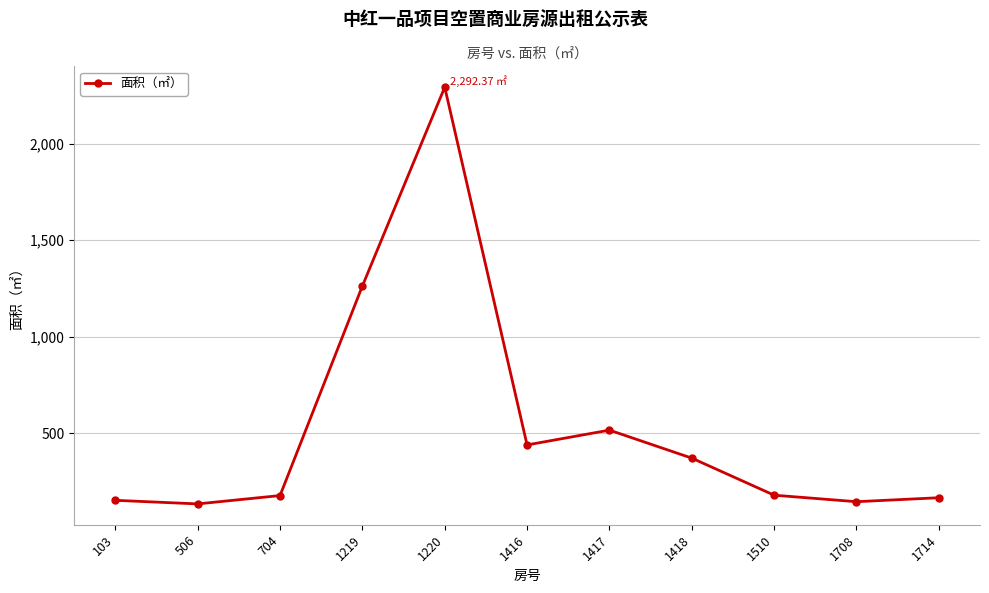

What is the ratio of the value at 1219 to the value at 1714?

7.7